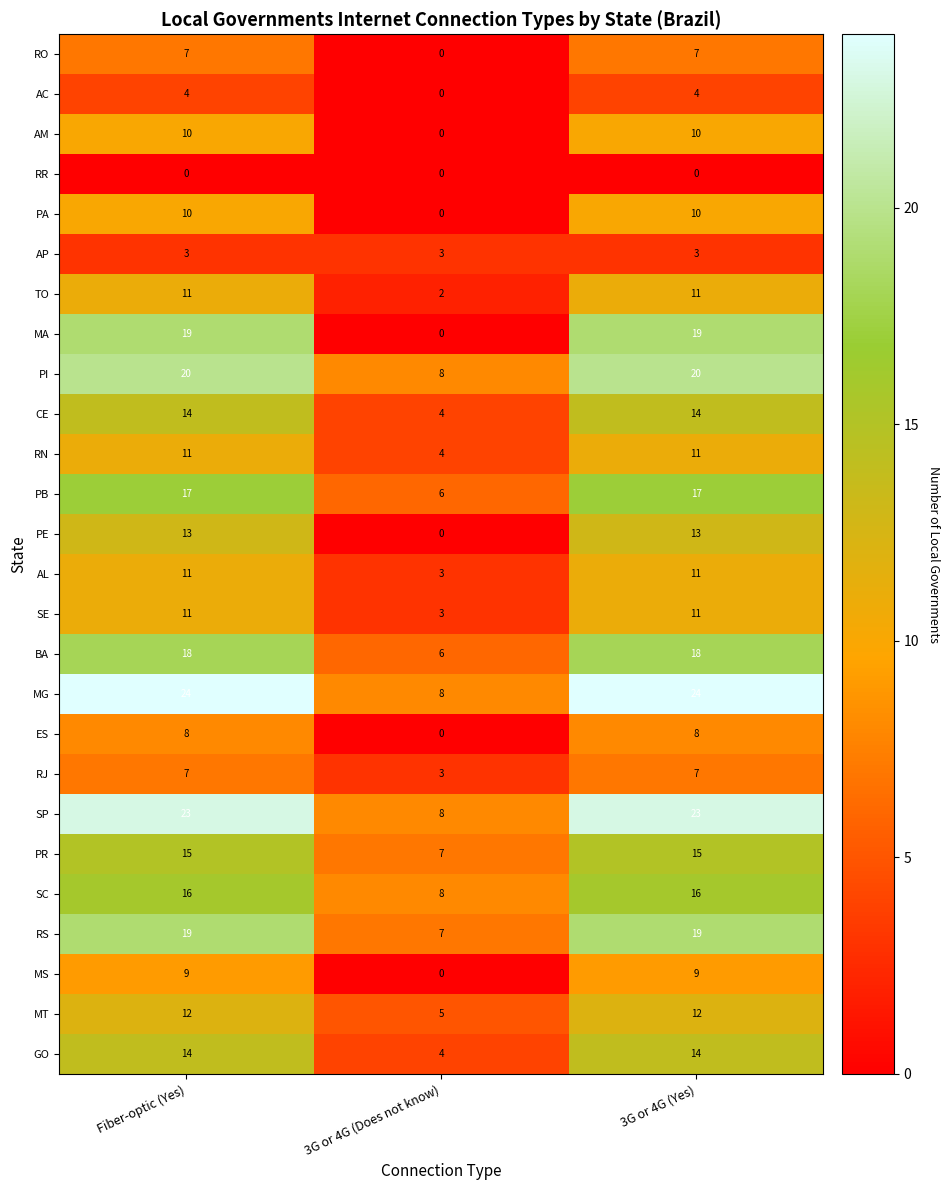

How many data points does each series have?

3